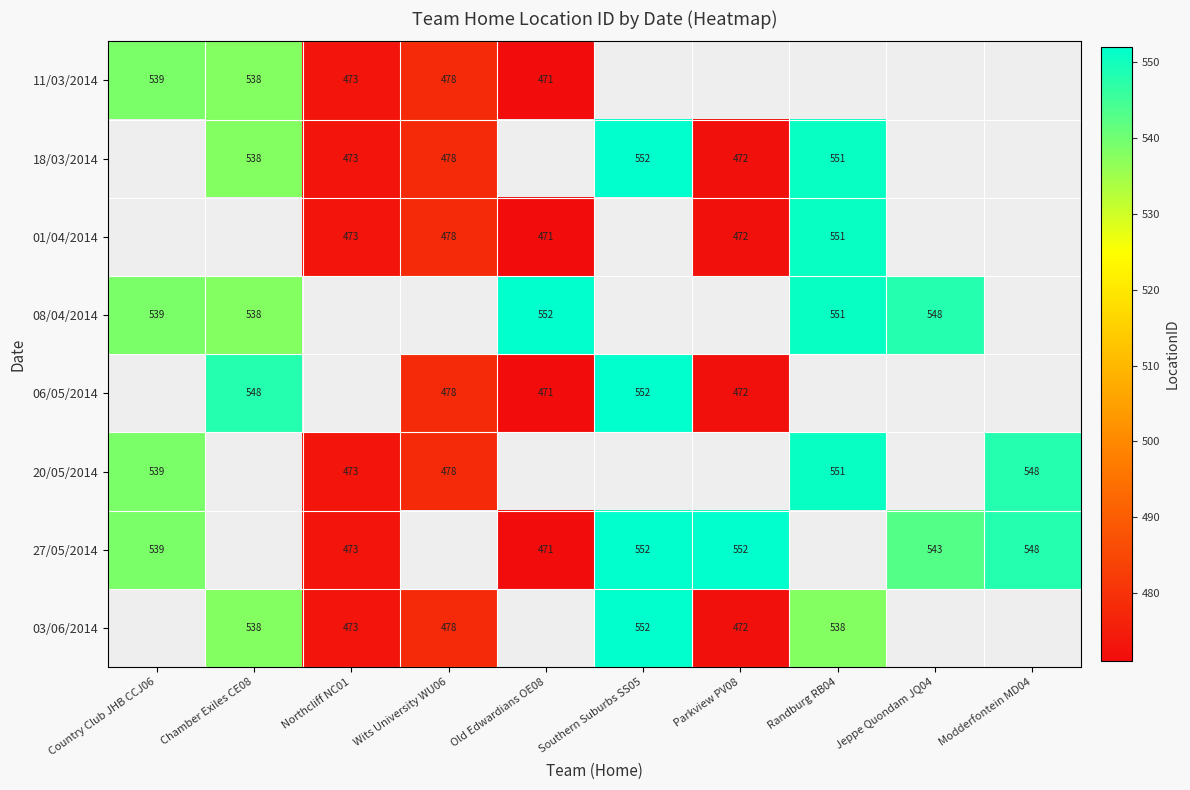

Which label corresponds to the smallest value in the chart?

Old Edwardians OE08